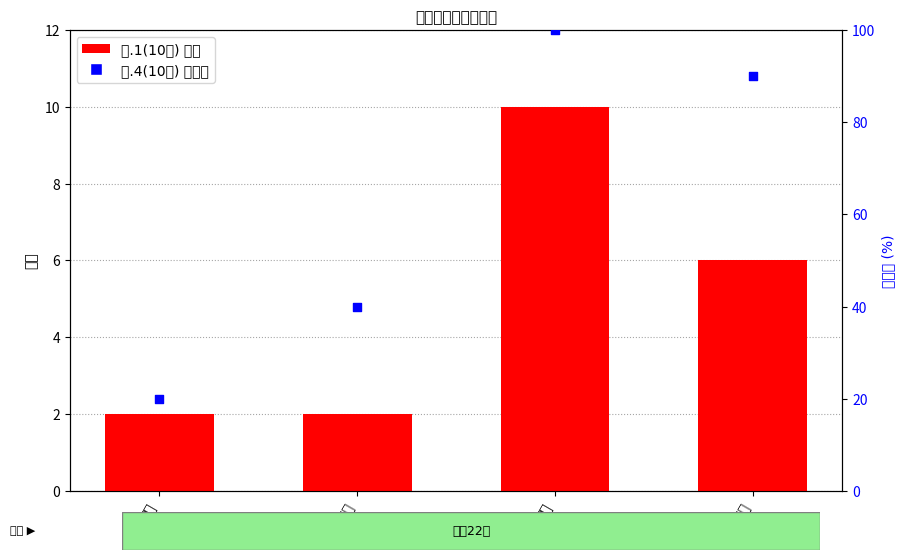

Which series has the widest spread of Y values?

二.4(10分)